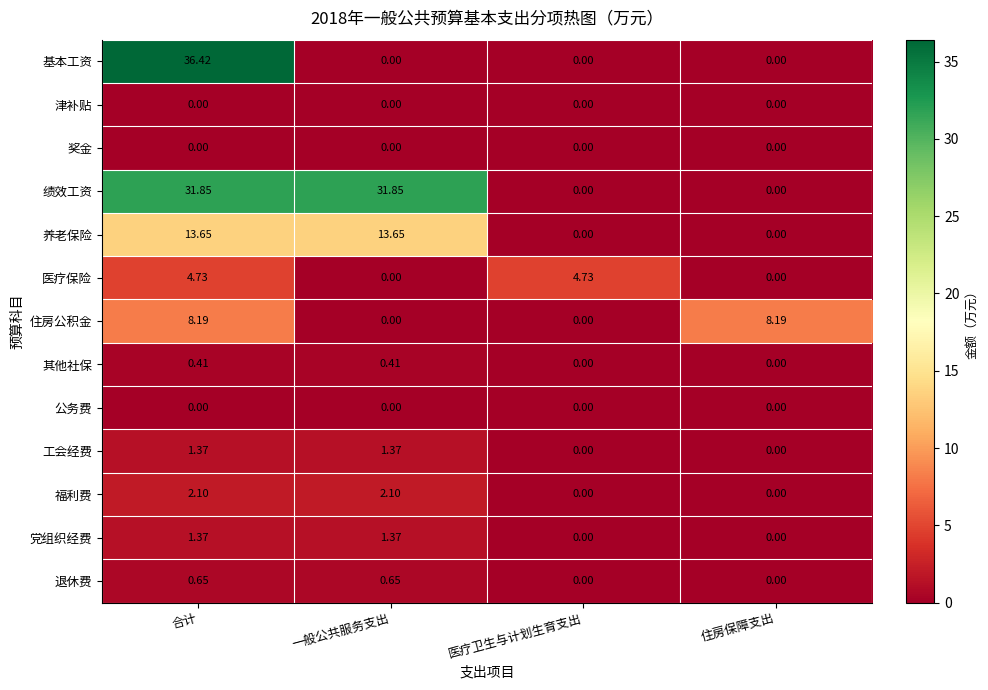

Where does the 养老保险 series first go above 13?

合计